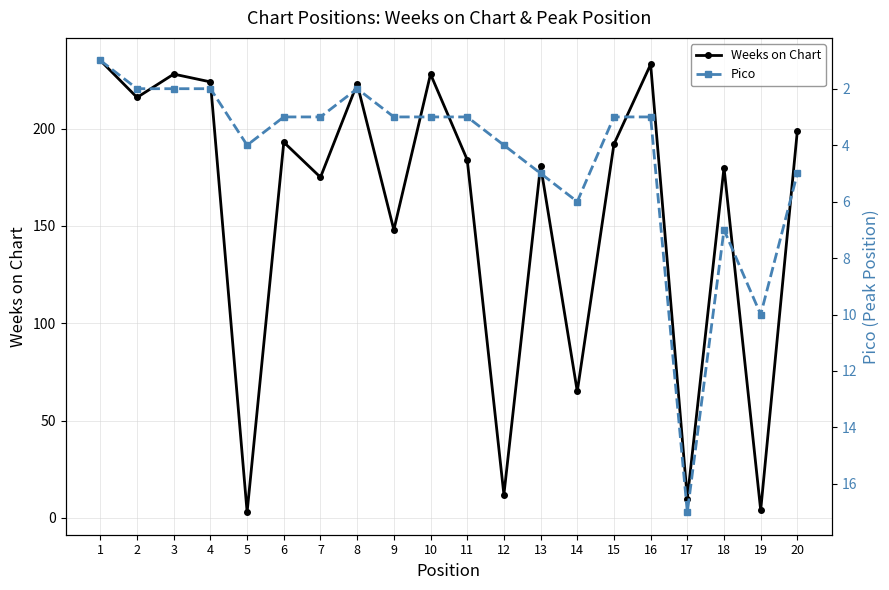

How many lines are shown in the chart?

2